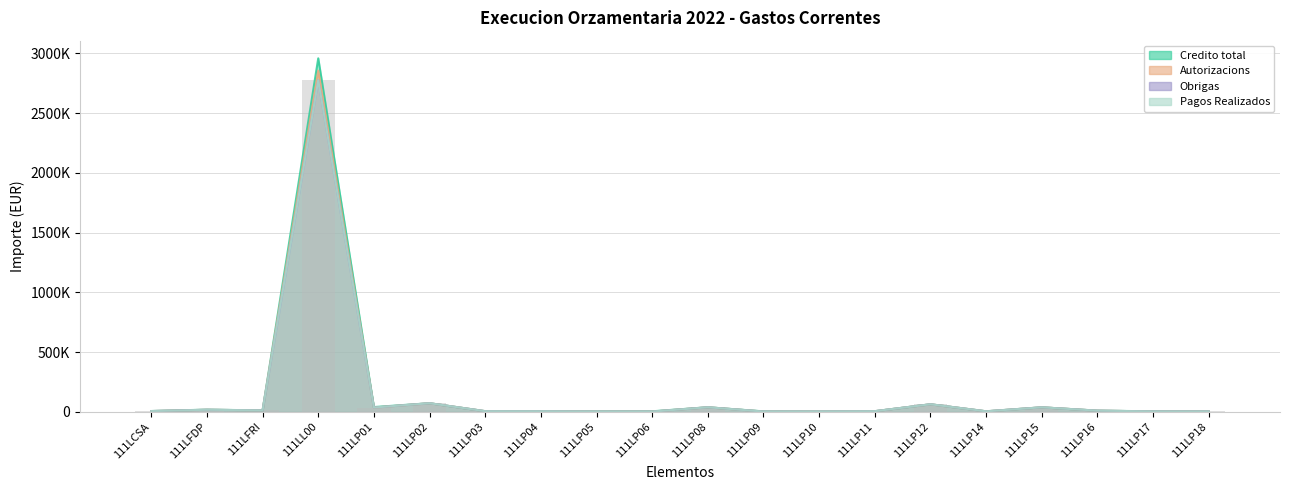

Are the bars horizontal?

No